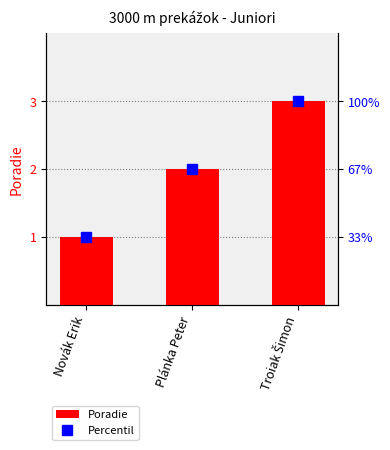

What is the value of the Poradie bar at the 3rd from the left?

3